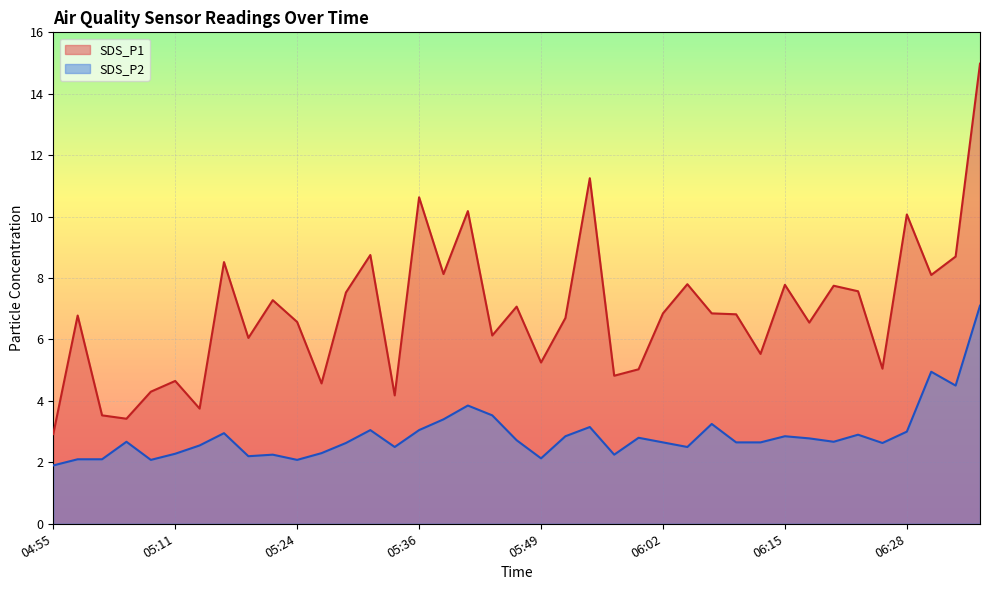

Which category has the lowest value across all series?

04:55